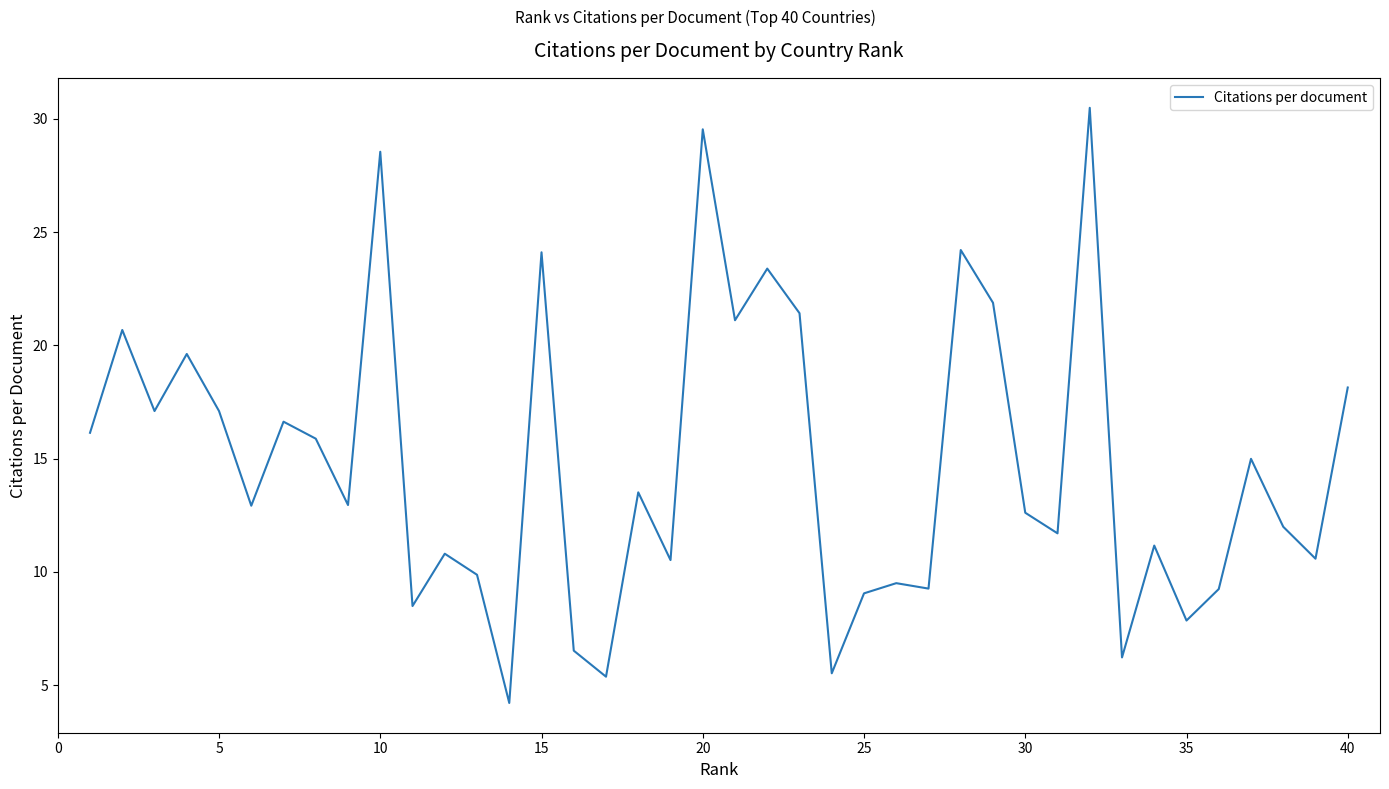

What is the smallest value displayed?

4.2